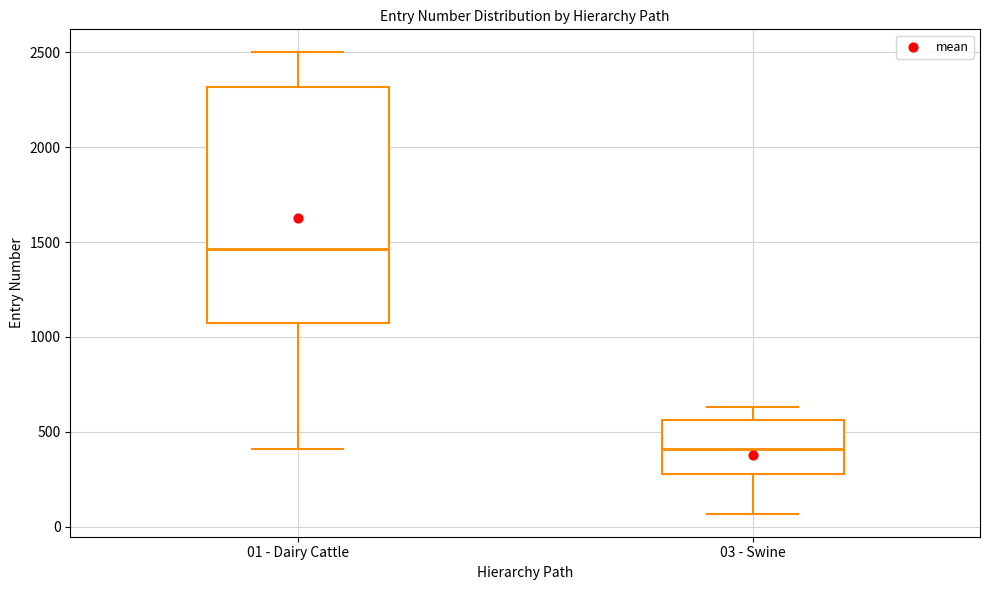

Reading left to right, read every box against the y-axis: the position of its median line, the range the box covers, and the ends of its whiskers. The values are not printed on the chart, so give them approximately, as read against the axis.

01 - Dairy Cattle: median 1450, box 1050 to 2300, whiskers 400 to 2500
03 - Swine: median 400, box 300 to 550, whiskers 50 to 650